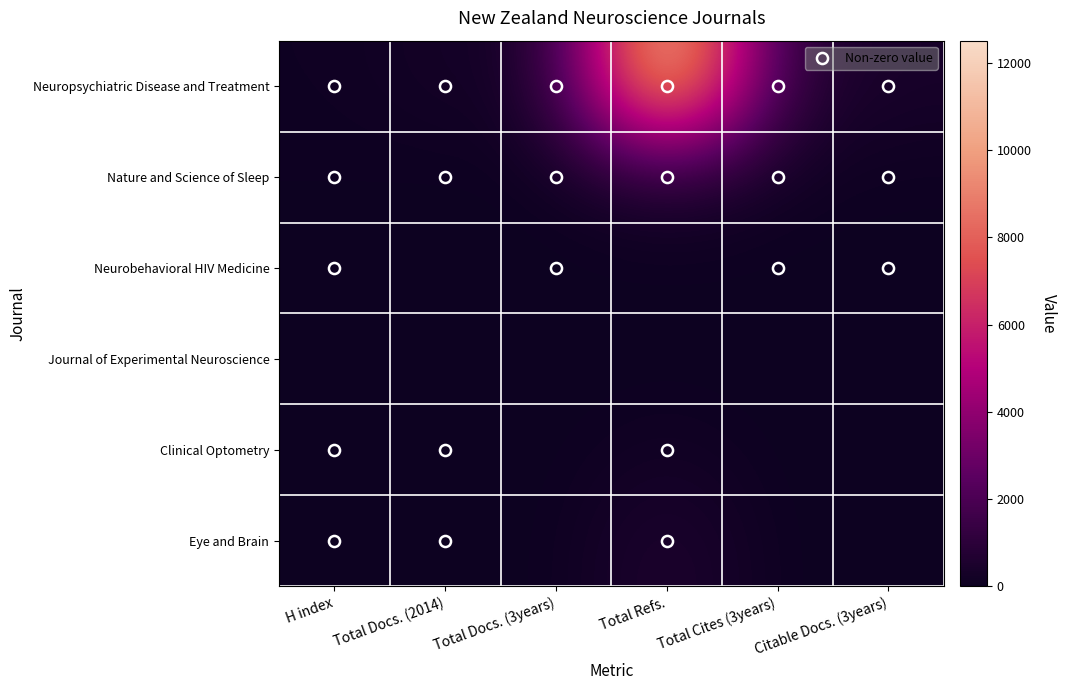

Which series changed the most between H index and Total Docs. (2014)?

Neuropsychiatric Disease and Treatment